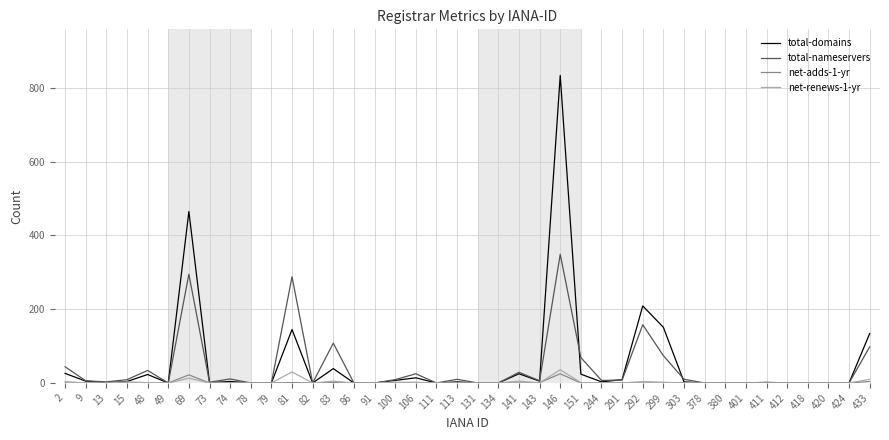

True or false: net-renews-1-yr has more than 1 interior local peaks.

True